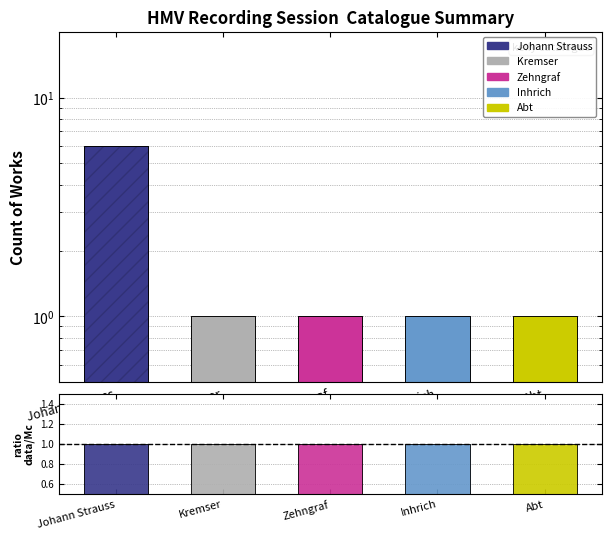

What is the average value?

2